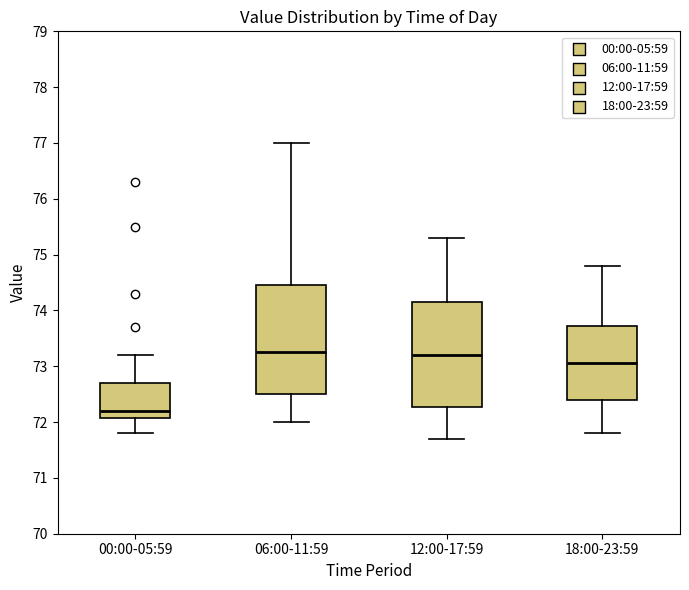

Reading left to right, transcribe this box plot: for each box, give where its median line is, the range the box spans, and where its two whiskers end, as read against the y-axis. The values are not printed on the chart, so give them approximately, as read against the axis.

00:00-05:59: median 72.2, box 72.1 to 72.7, whiskers 71.8 to 73.2
06:00-11:59: median 73.3, box 72.5 to 74.5, whiskers 72.0 to 77.0
12:00-17:59: median 73.2, box 72.3 to 74.2, whiskers 71.7 to 75.3
18:00-23:59: median 73.1, box 72.4 to 73.7, whiskers 71.8 to 74.8